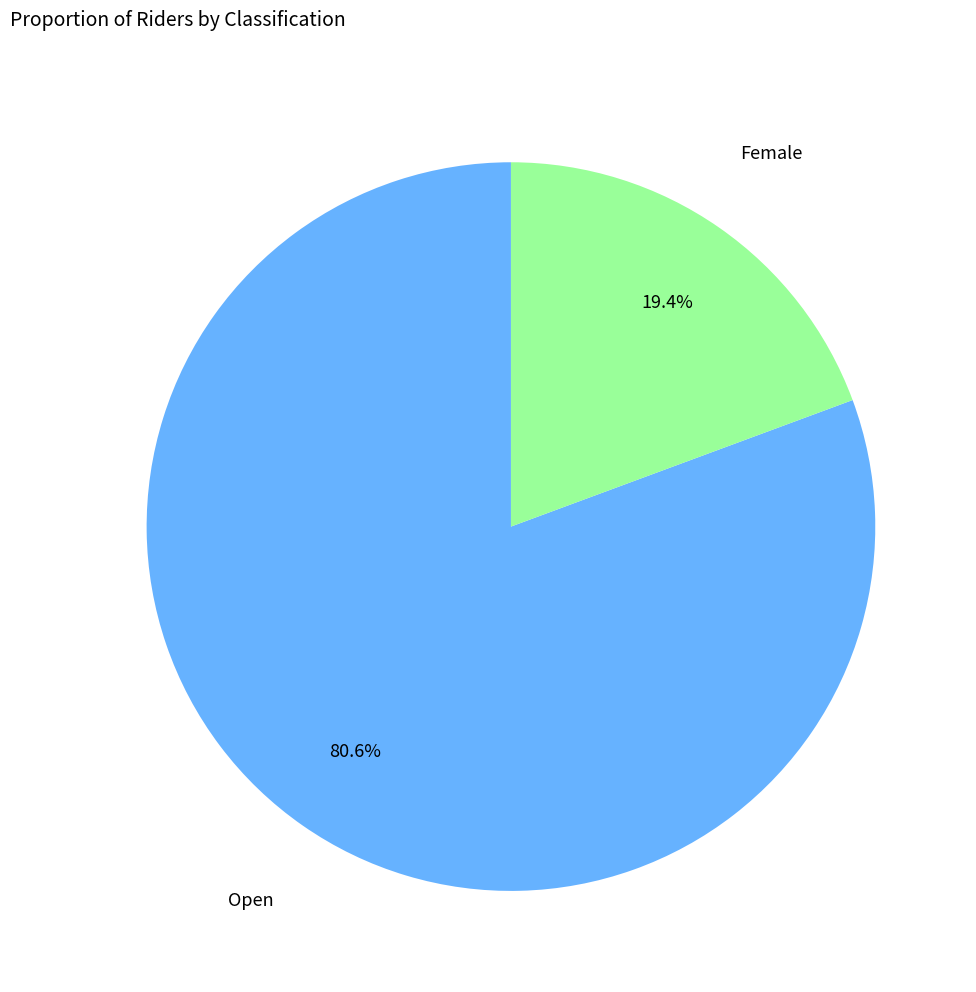

The Open slice represents 81% of the pie. True or false?

True